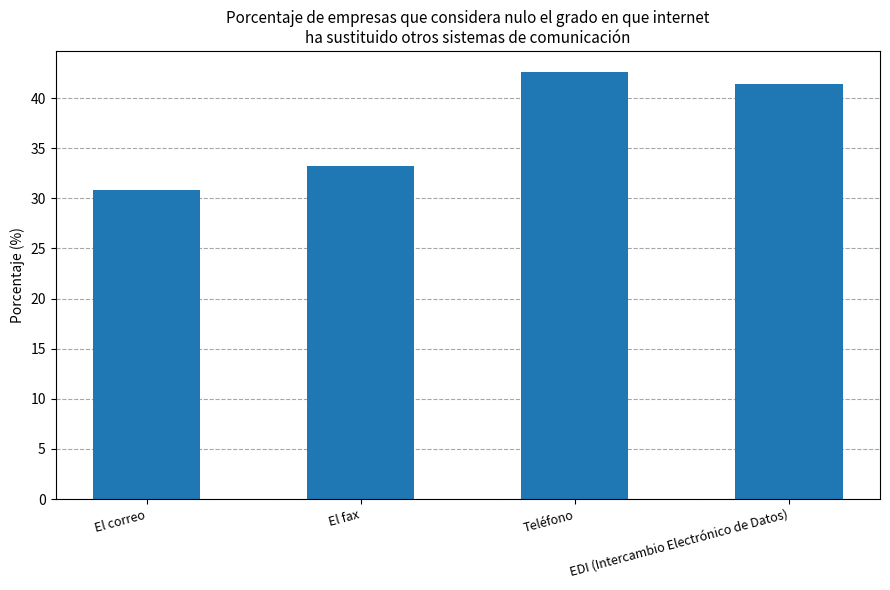

How many data points does each series have?

4